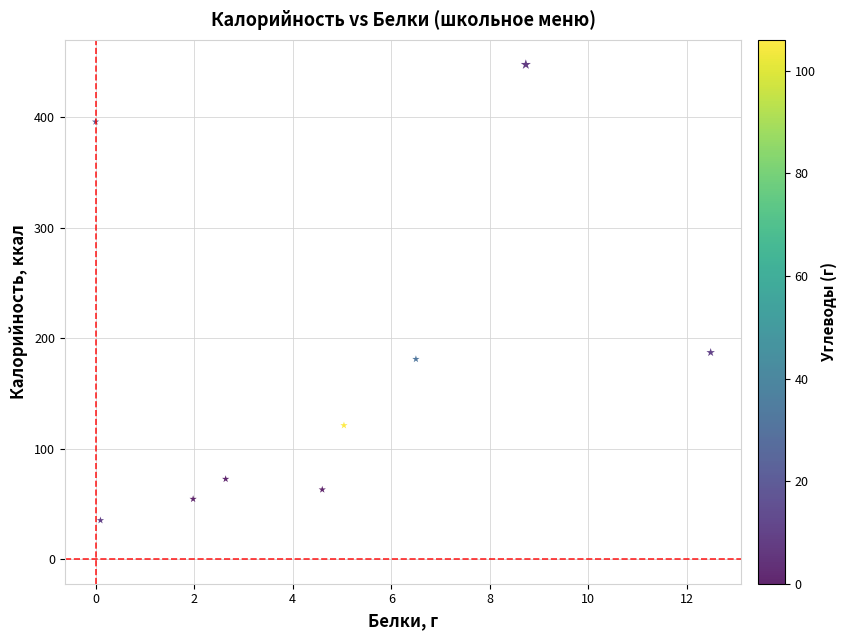

What is the average X value?

4.7